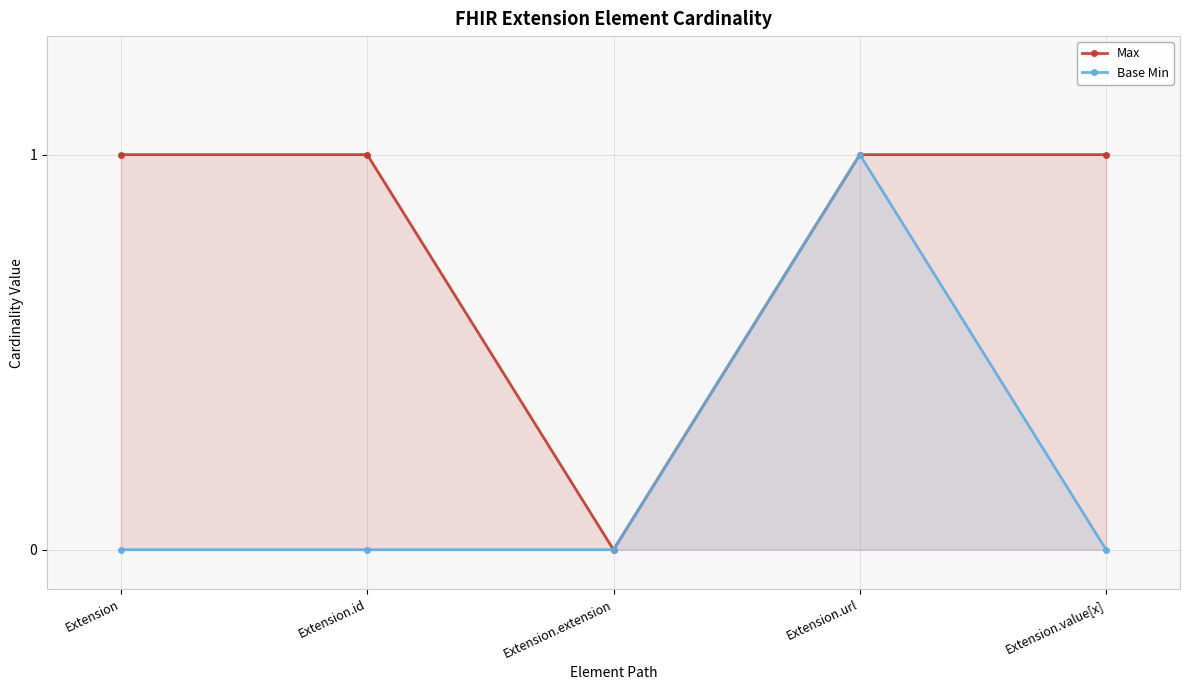

Is it true that Base Min equals 0 at Extension.extension?

True